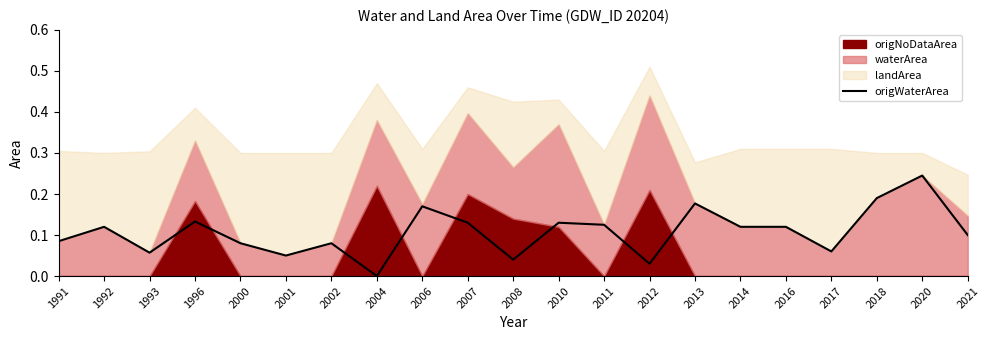

Is it true that origWaterArea equals 0.1 at 2020?

False